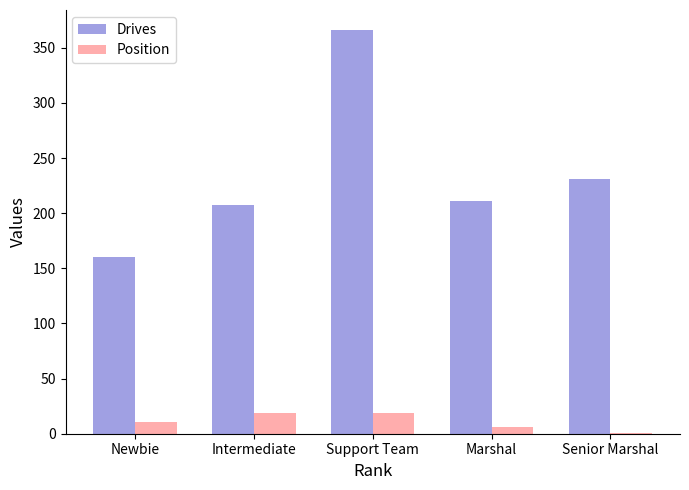

Is it true that Drives equals 43 at Marshal?

False